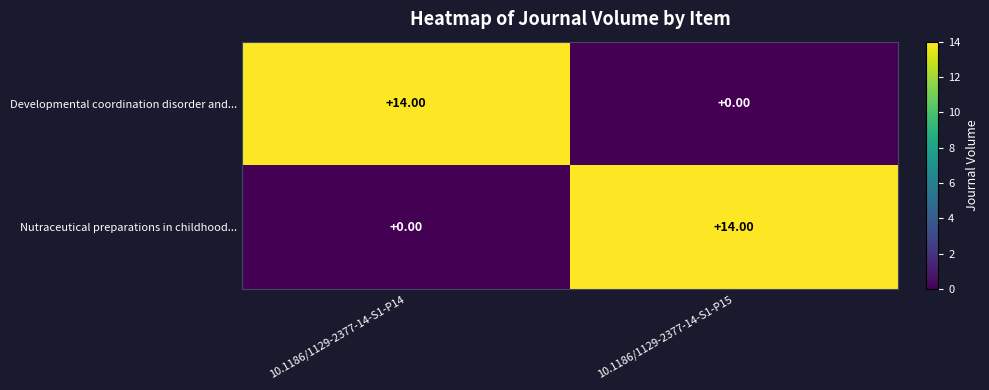

What is the sum of the Developmental coordination disorder and... values at 10.1186/1129-2377-14-S1-P14 and 10.1186/1129-2377-14-S1-P15?

14